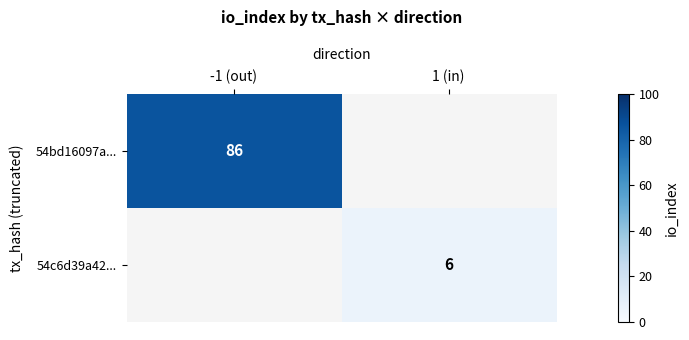

The value of 54bd16097a... at -1 (out) is 86. True or false?

True